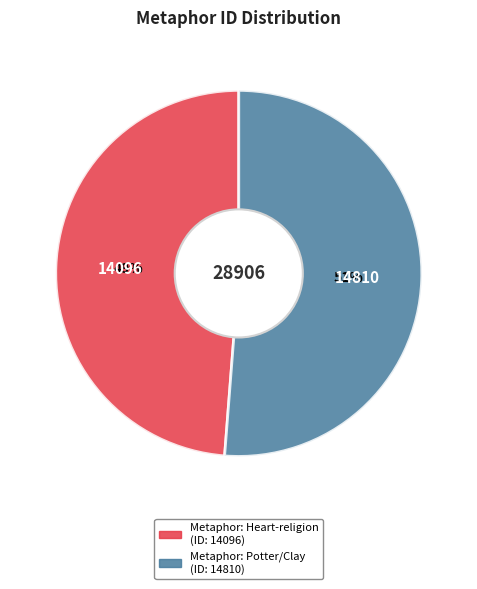

Does any single category account for the majority?

Yes